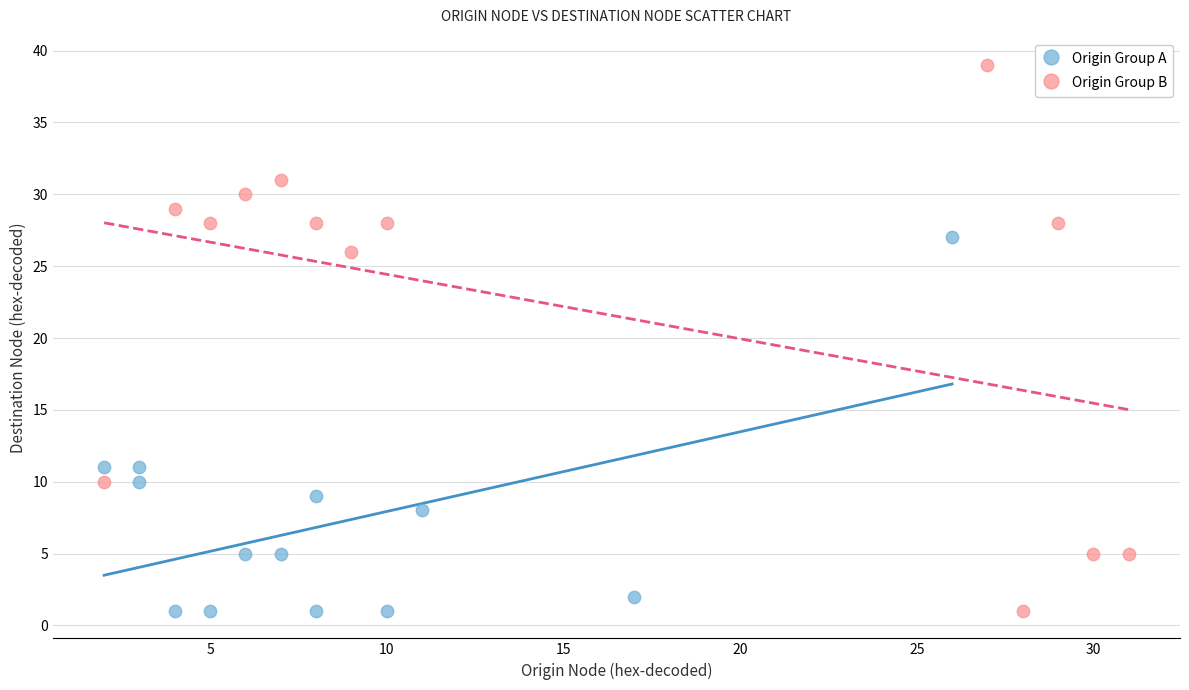

Which series has the widest spread of Y values?

Origin Group B